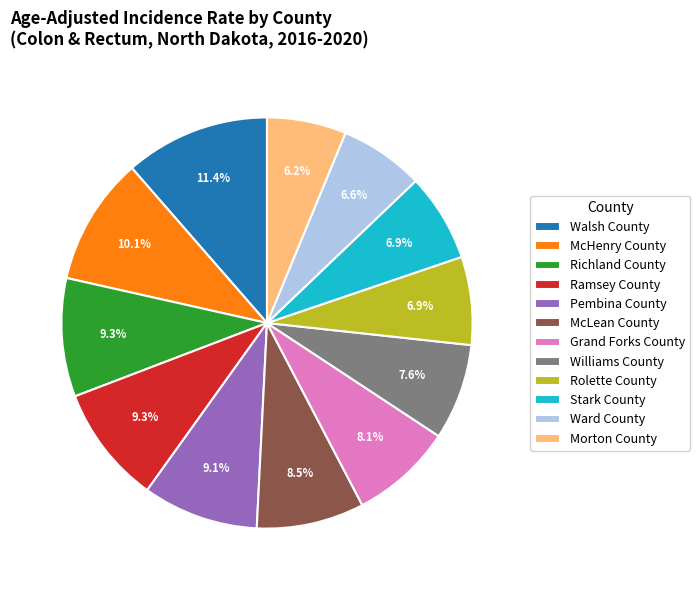

To the nearest percent, what percentage of the pie is Stark County?

7%